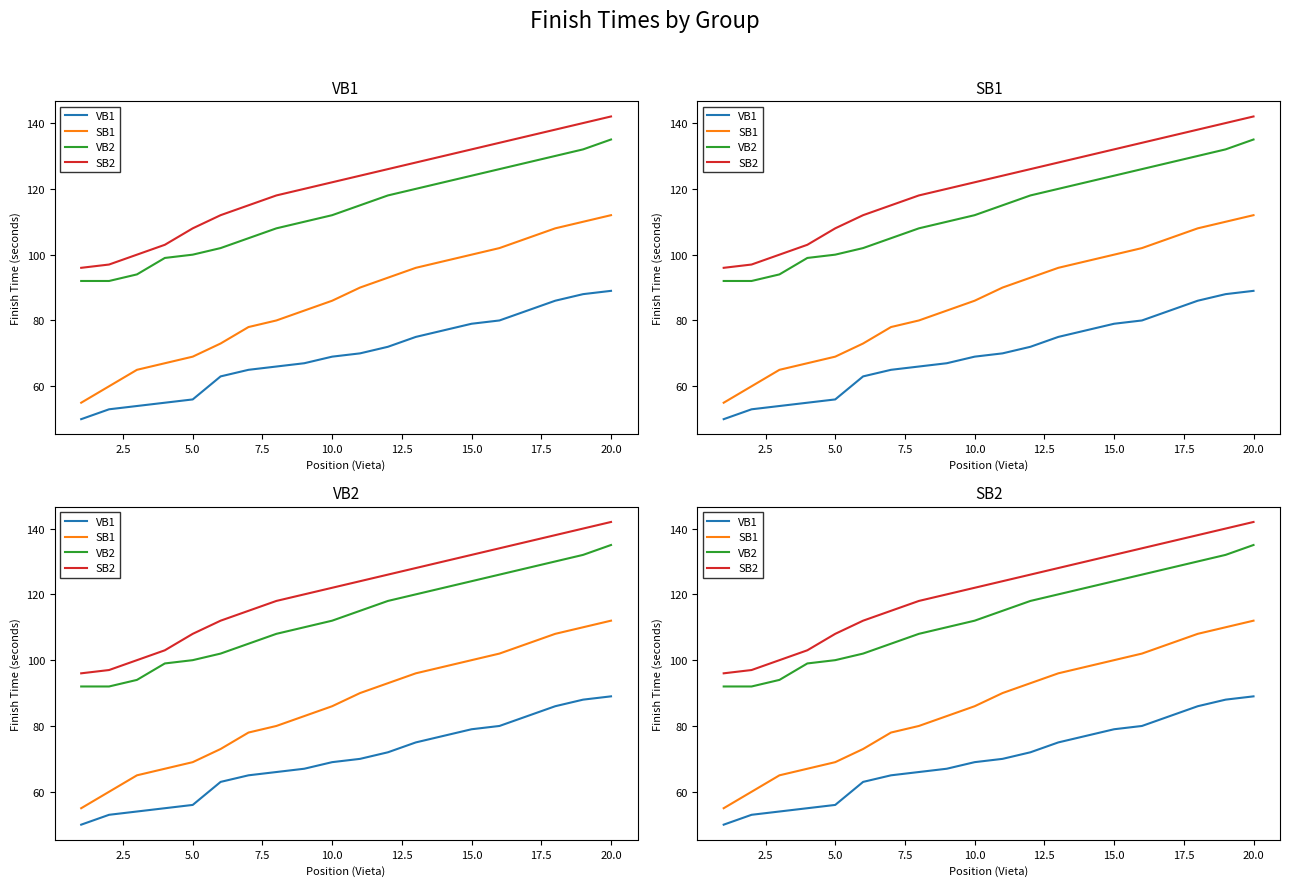

What is the average value of the VB2 series?

113